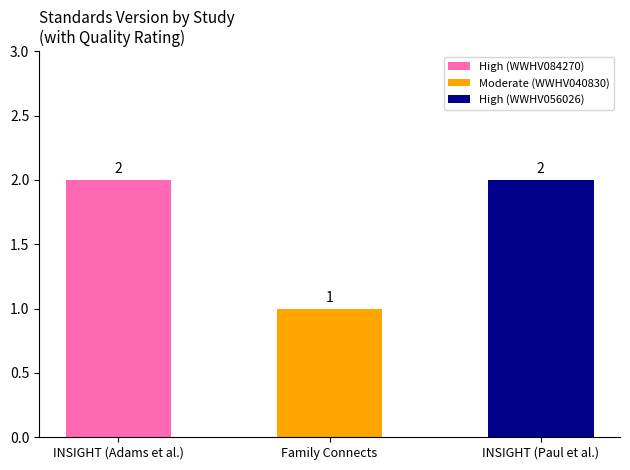

How many categories are shown in the chart?

3